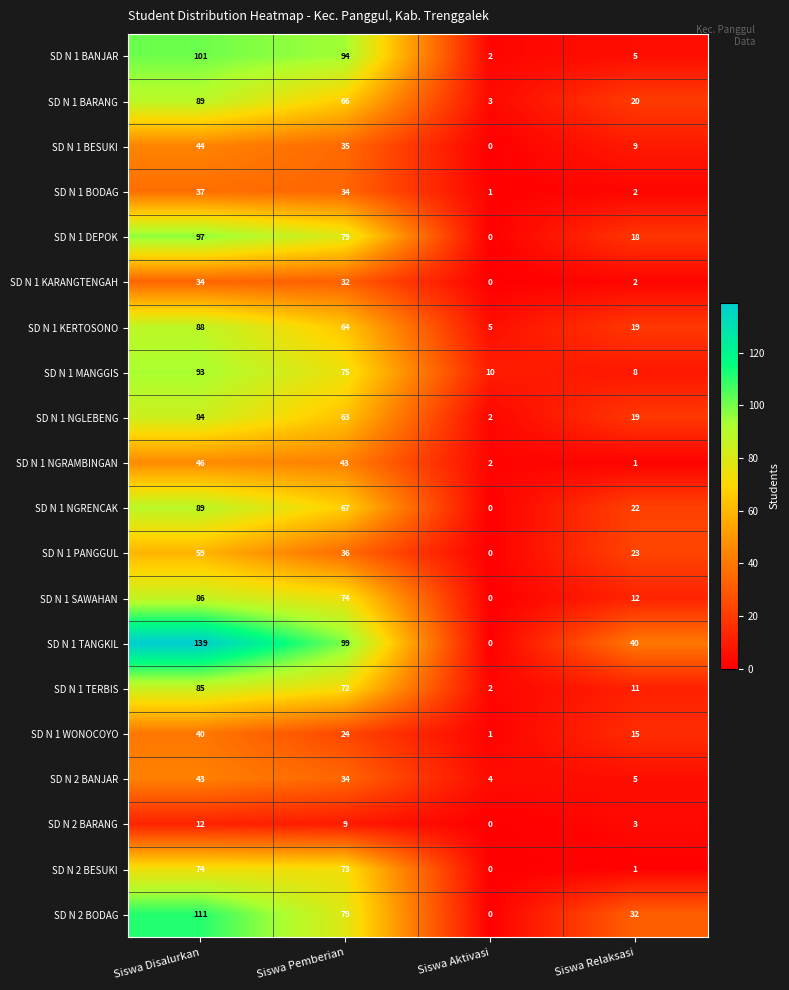

What is the difference between the highest and lowest values at Siswa Pemberian?

90